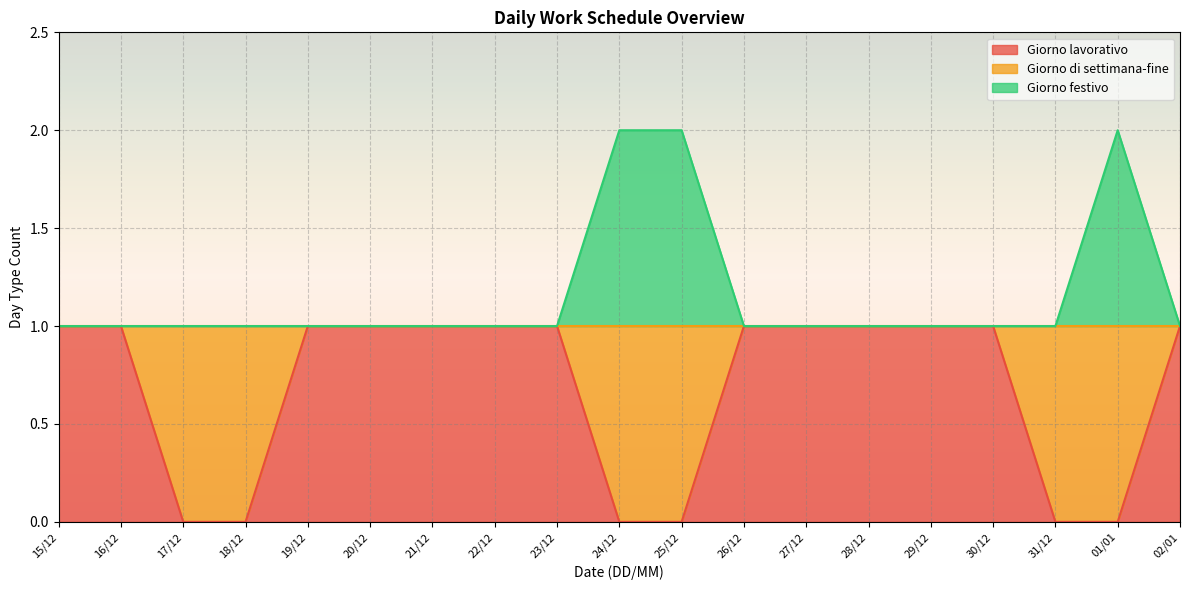

Reading right to left, list all the values displayed in this chart.

Giorno lavorativo: 1	0	0	1	1	1	1	1	0	0	1	1	1	1	1	0	0	1	1
Giorno festivo: 1	2	1	1	1	1	1	1	2	2	1	1	1	1	1	1	1	1	1